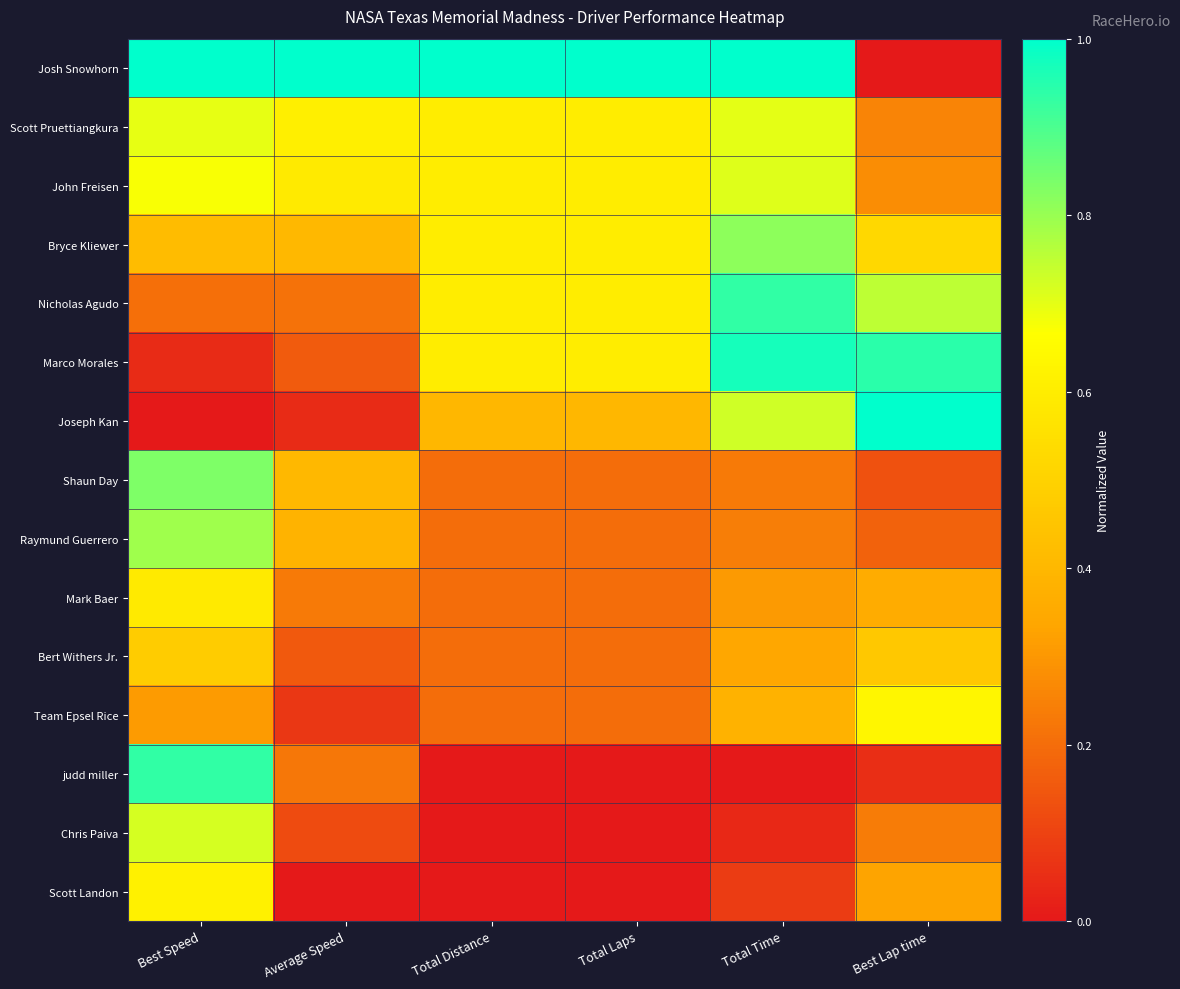

Reading left to right, what are all the values shown in this chart?

Josh Snowhorn: Best Speed=1.0	Average Speed=1.0	Total Distance=1.0	Total Laps=1.0	Total Time=1.0	Best Lap time=0.0
Scott Pruettiangkura: Best Speed=0.7	Average Speed=0.6	Total Distance=0.6	Total Laps=0.6	Total Time=0.7	Best Lap time=0.3
John Freisen: Best Speed=0.7	Average Speed=0.6	Total Distance=0.6	Total Laps=0.6	Total Time=0.7	Best Lap time=0.3
Bryce Kliewer: Best Speed=0.4	Average Speed=0.4	Total Distance=0.6	Total Laps=0.6	Total Time=0.8	Best Lap time=0.5
Nicholas Agudo: Best Speed=0.2	Average Speed=0.2	Total Distance=0.6	Total Laps=0.6	Total Time=0.9	Best Lap time=0.8
Marco Morales: Best Speed=0.0	Average Speed=0.2	Total Distance=0.6	Total Laps=0.6	Total Time=1.0	Best Lap time=0.9
Joseph Kan: Best Speed=0.0	Average Speed=0.0	Total Distance=0.4	Total Laps=0.4	Total Time=0.7	Best Lap time=1.0
Shaun Day: Best Speed=0.8	Average Speed=0.4	Total Distance=0.2	Total Laps=0.2	Total Time=0.2	Best Lap time=0.1
Raymund Guerrero: Best Speed=0.8	Average Speed=0.4	Total Distance=0.2	Total Laps=0.2	Total Time=0.2	Best Lap time=0.2
Mark Baer: Best Speed=0.6	Average Speed=0.2	Total Distance=0.2	Total Laps=0.2	Total Time=0.3	Best Lap time=0.4
Bert Withers Jr.: Best Speed=0.5	Average Speed=0.2	Total Distance=0.2	Total Laps=0.2	Total Time=0.3	Best Lap time=0.5
Team Epsel Rice: Best Speed=0.3	Average Speed=0.1	Total Distance=0.2	Total Laps=0.2	Total Time=0.4	Best Lap time=0.6
judd miller: Best Speed=0.9	Average Speed=0.2	Total Distance=0.0	Total Laps=0.0	Total Time=0.0	Best Lap time=0.1
Chris Paiva: Best Speed=0.7	Average Speed=0.1	Total Distance=0.0	Total Laps=0.0	Total Time=0.0	Best Lap time=0.2
Scott Landon: Best Speed=0.6	Average Speed=0.0	Total Distance=0.0	Total Laps=0.0	Total Time=0.1	Best Lap time=0.3